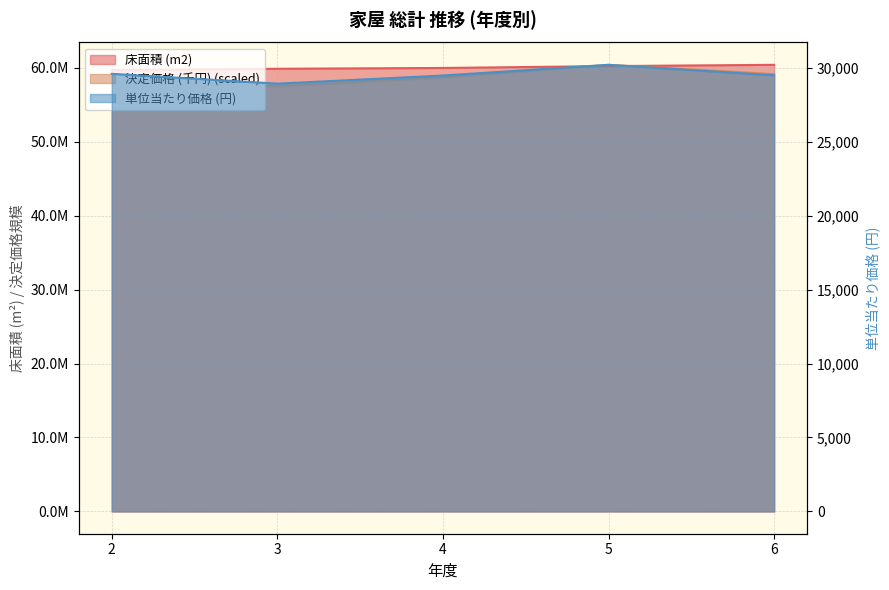

Between 2 and 4, which series saw the biggest shift?

床面積 (m2)